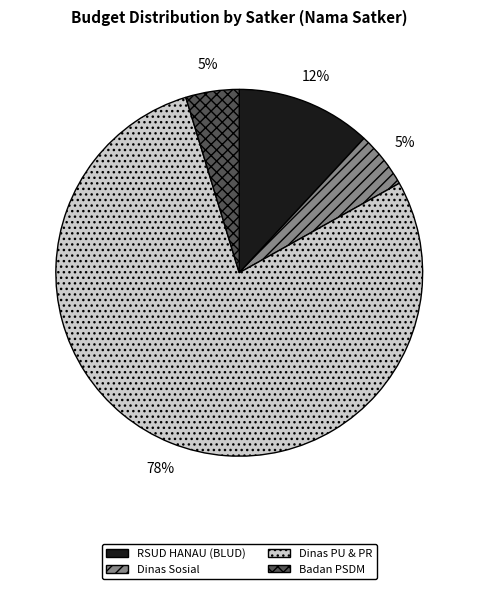

Which category has the biggest portion of the pie?

Dinas PU & PR